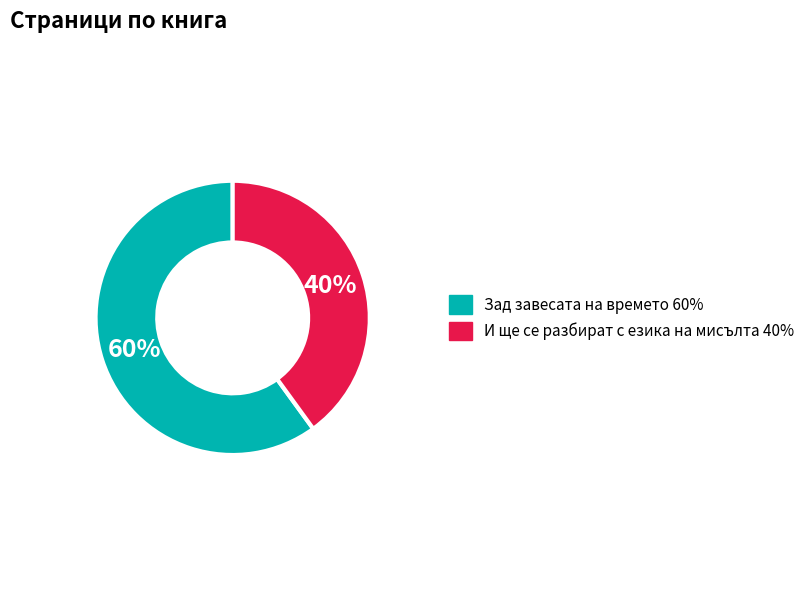

To the nearest percent, what is the average slice percentage?

50%